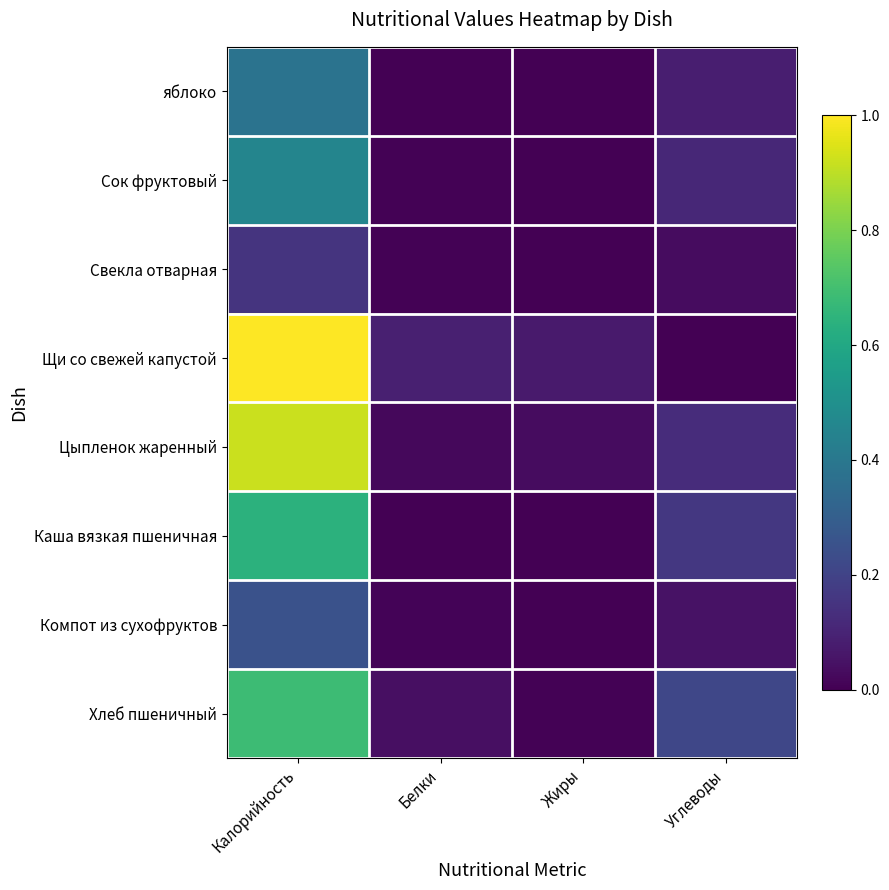

Which category has the lowest value across all series?

Жиры